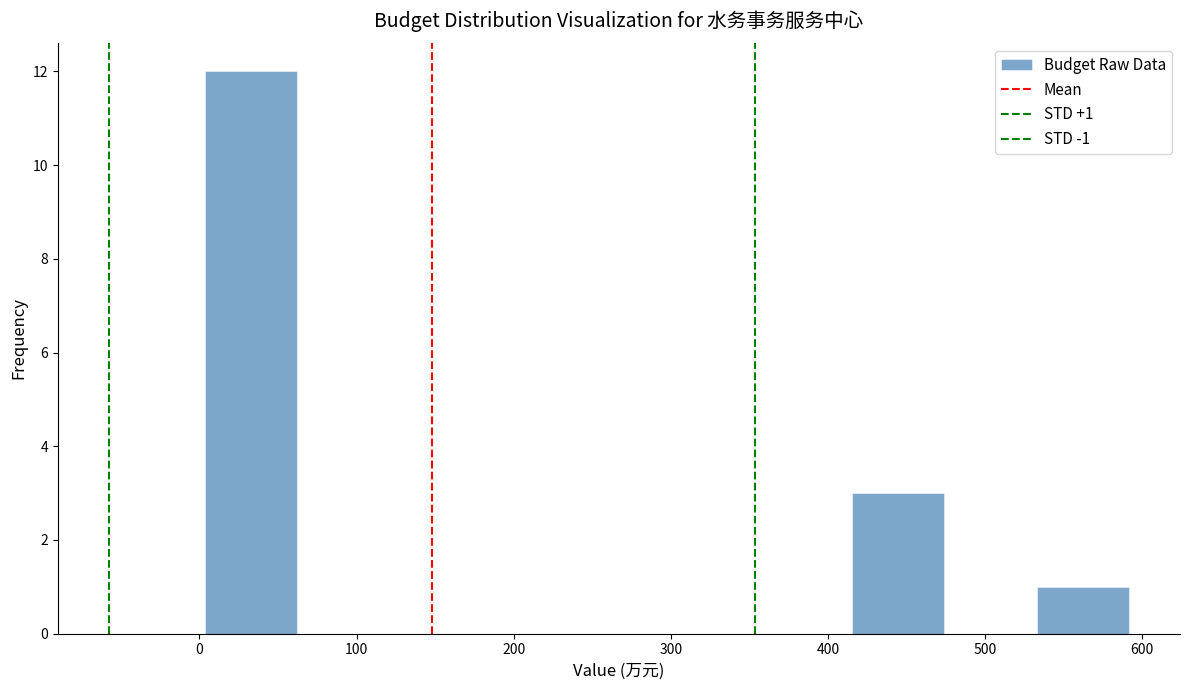

Which range on the x-axis has the tallest bar?

0 to 60